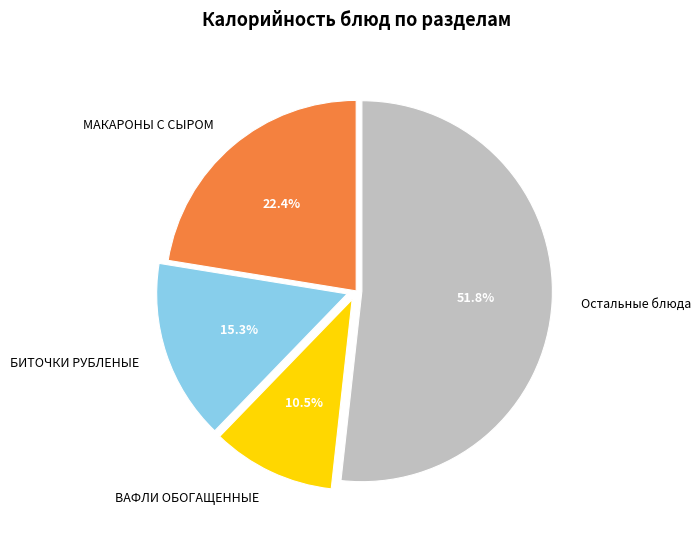

Rank the categories by value from highest to lowest.

Остальные блюда, МАКАРОНЫ С СЫРОМ, БИТОЧКИ РУБЛЕНЫЕ, ВАФЛИ ОБОГАЩЕННЫЕ